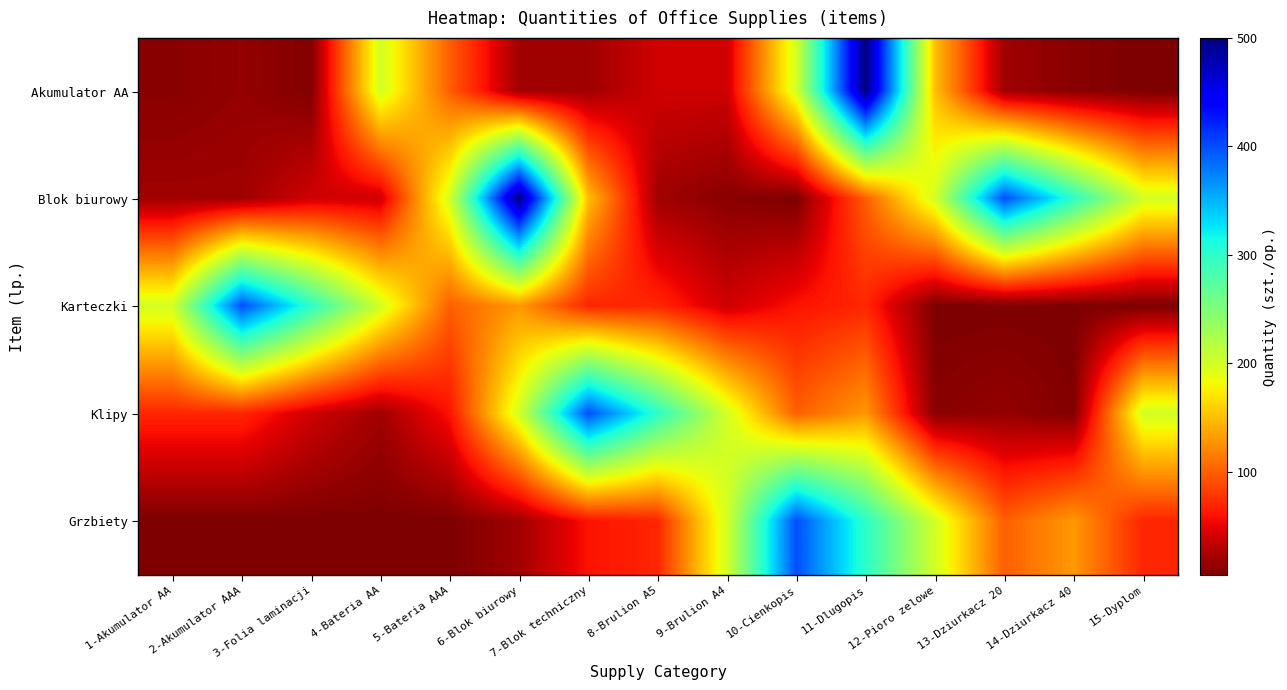

At 9-Brulion A4, list the series in order from smallest to largest.

Blok biurowy, Akumulator AA, Karteczki, Klipy, Grzbiety